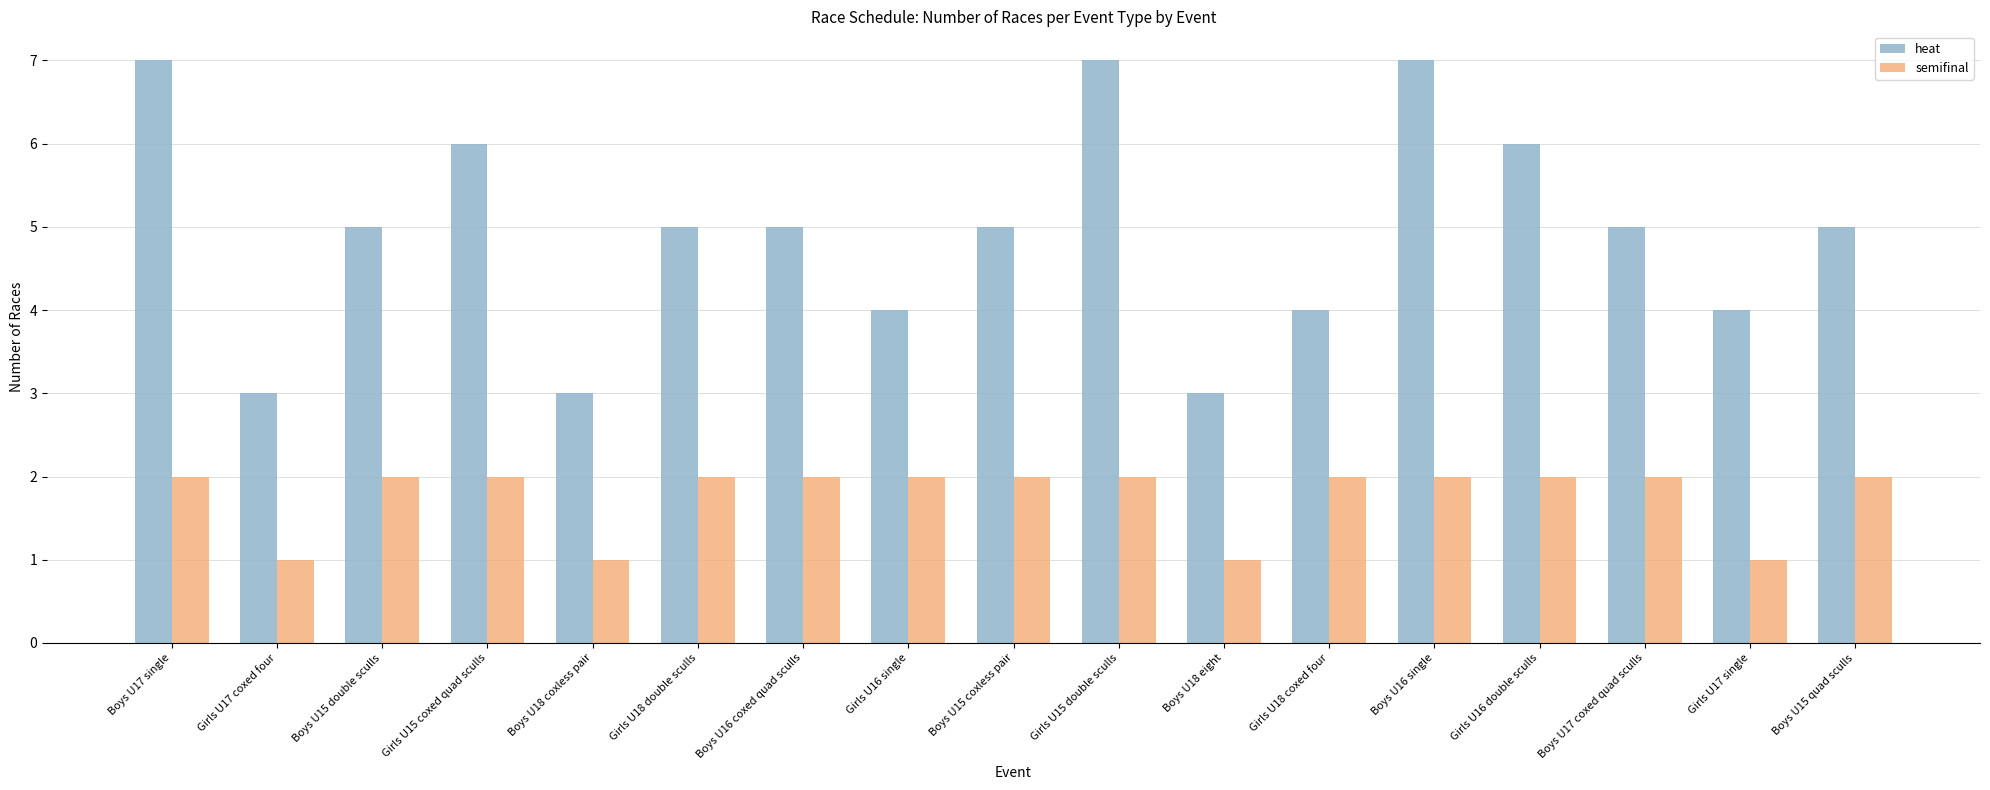

What are all the series names shown in the legend?

heat, semifinal